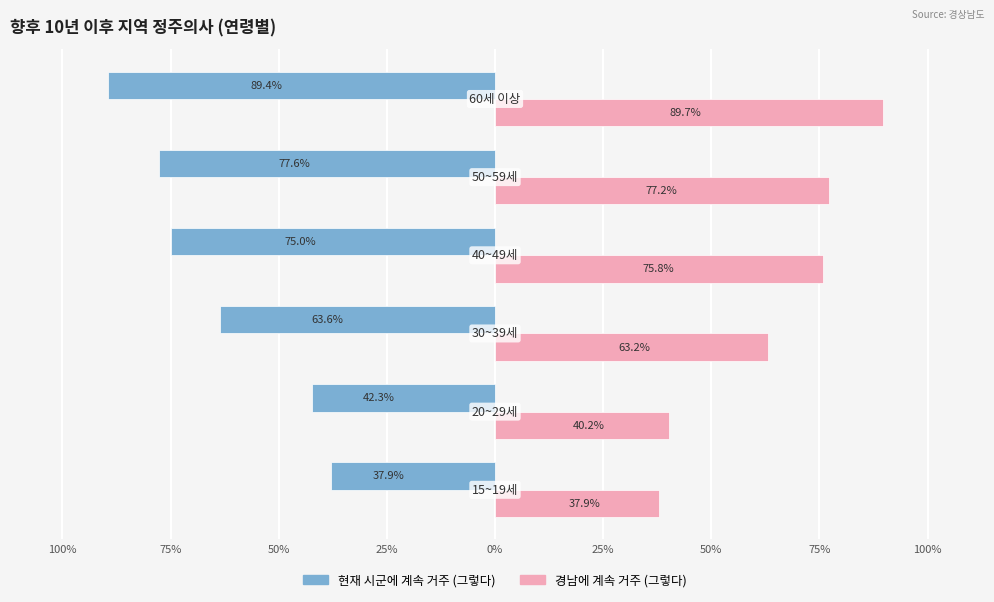

What are all the series names shown in the legend?

현재 시군에 계속 거주 (그렇다), 경남에 계속 거주 (그렇다)